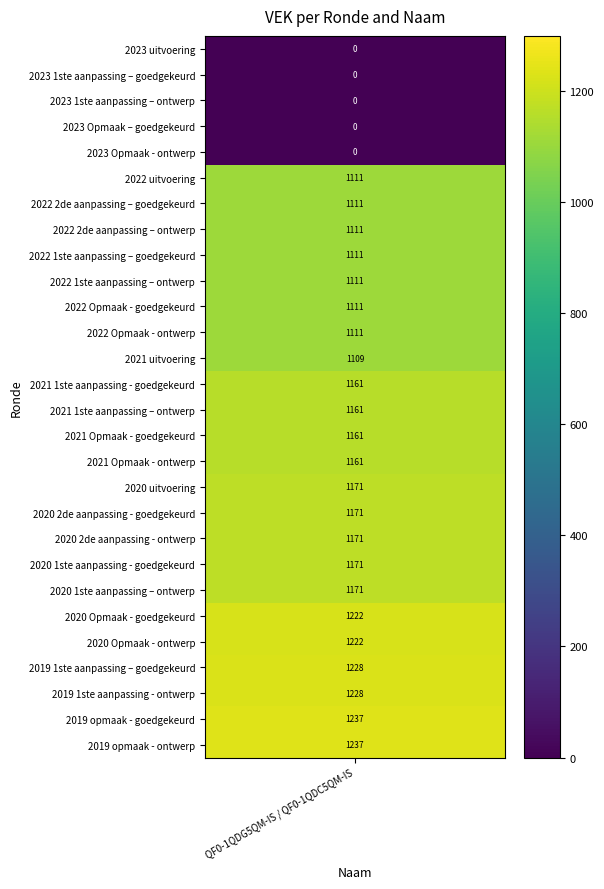

How many values exceed 1161?

11